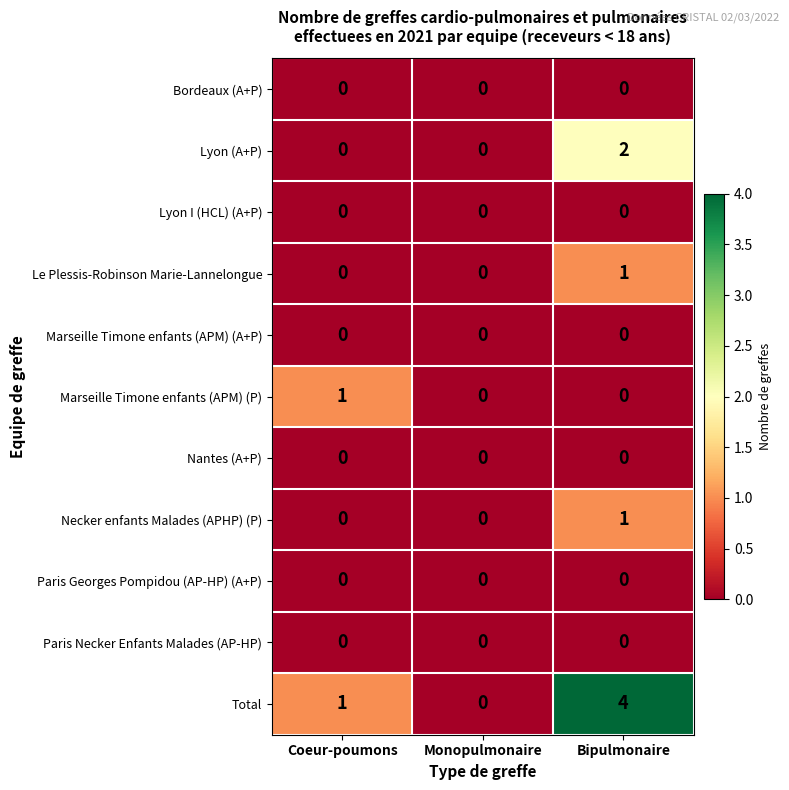

Is it true that Marseille Timone enfants (APM) (A+P) equals 0 at Bipulmonaire?

True